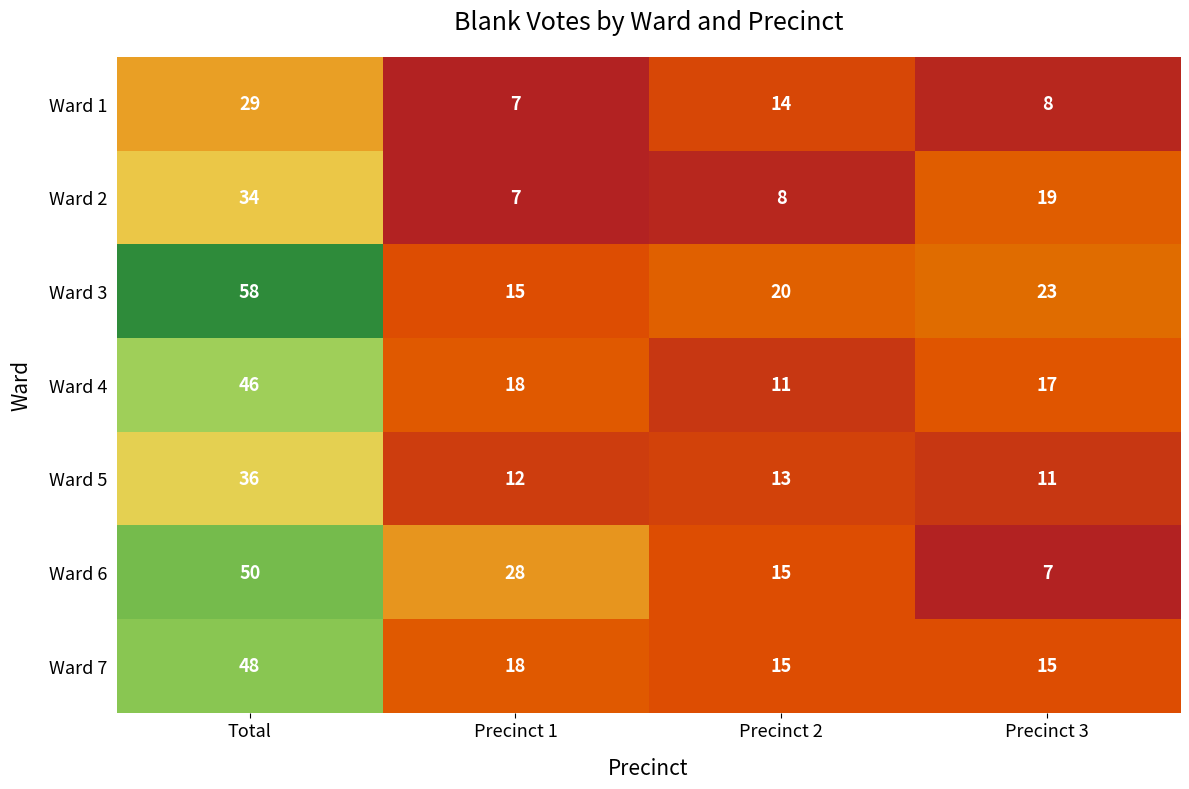

What is the spread (max minus min) of values at Precinct 1?

21